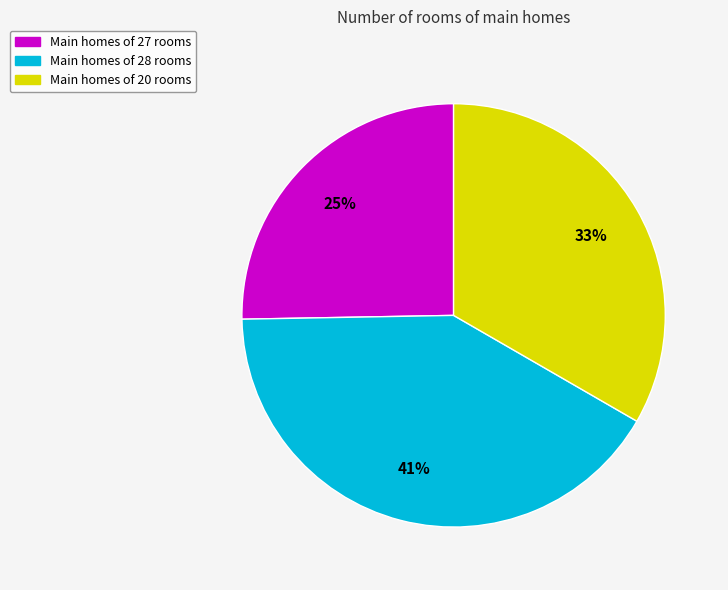

To the nearest percent, what is the average slice percentage?

33%